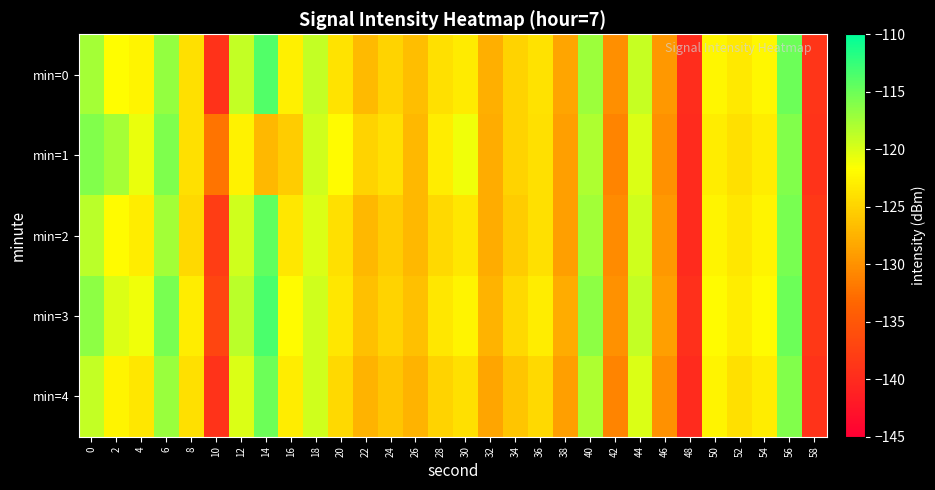

List the series in order of their peak value, highest first.

min=3, min=0, min=2, min=4, min=1